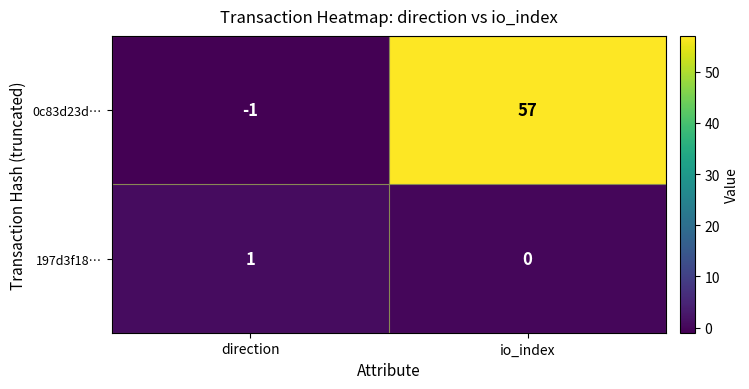

Reading left to right, what are all the values shown in this chart?

0c83d23d…: -1	57
197d3f18…: 1	0